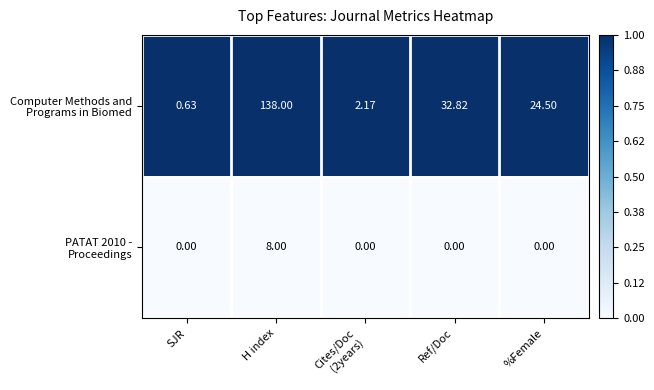

At which category is the sum across all series the highest?

H index